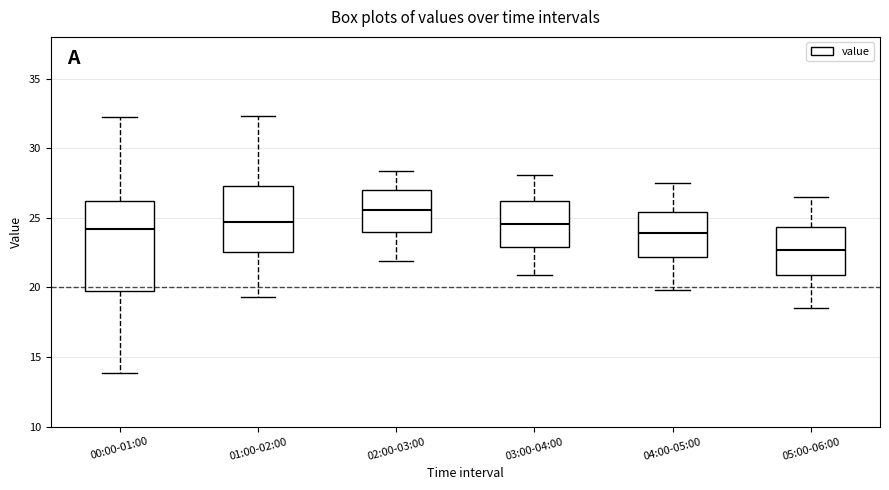

Reading left to right, read every box against the y-axis: the position of its median line, the range the box covers, and the ends of its whiskers. The values are not printed on the chart, so give them approximately, as read against the axis.

00:00-01:00: median 24.0, box 19.5 to 26.0, whiskers 14.0 to 32.5
01:00-02:00: median 24.5, box 22.5 to 27.5, whiskers 19.5 to 32.5
02:00-03:00: median 25.5, box 24.0 to 27.0, whiskers 22.0 to 28.5
03:00-04:00: median 24.5, box 23.0 to 26.0, whiskers 21.0 to 28.0
04:00-05:00: median 24.0, box 22.0 to 25.5, whiskers 20.0 to 27.5
05:00-06:00: median 22.5, box 21.0 to 24.5, whiskers 18.5 to 26.5